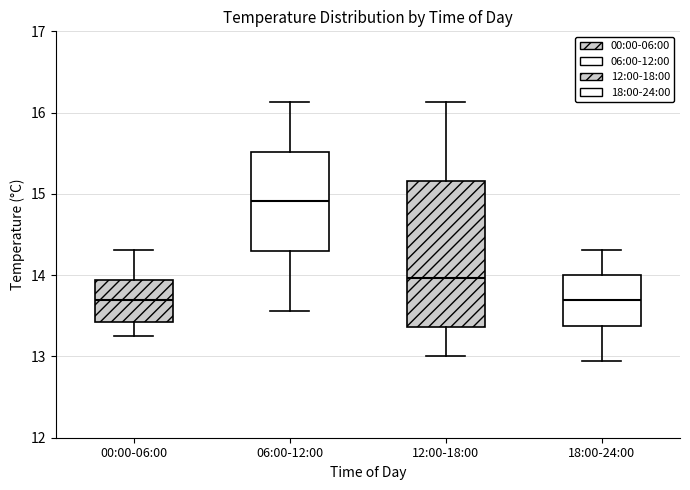

Which box is the tallest, from its lower edge to its upper edge?

12:00-18:00